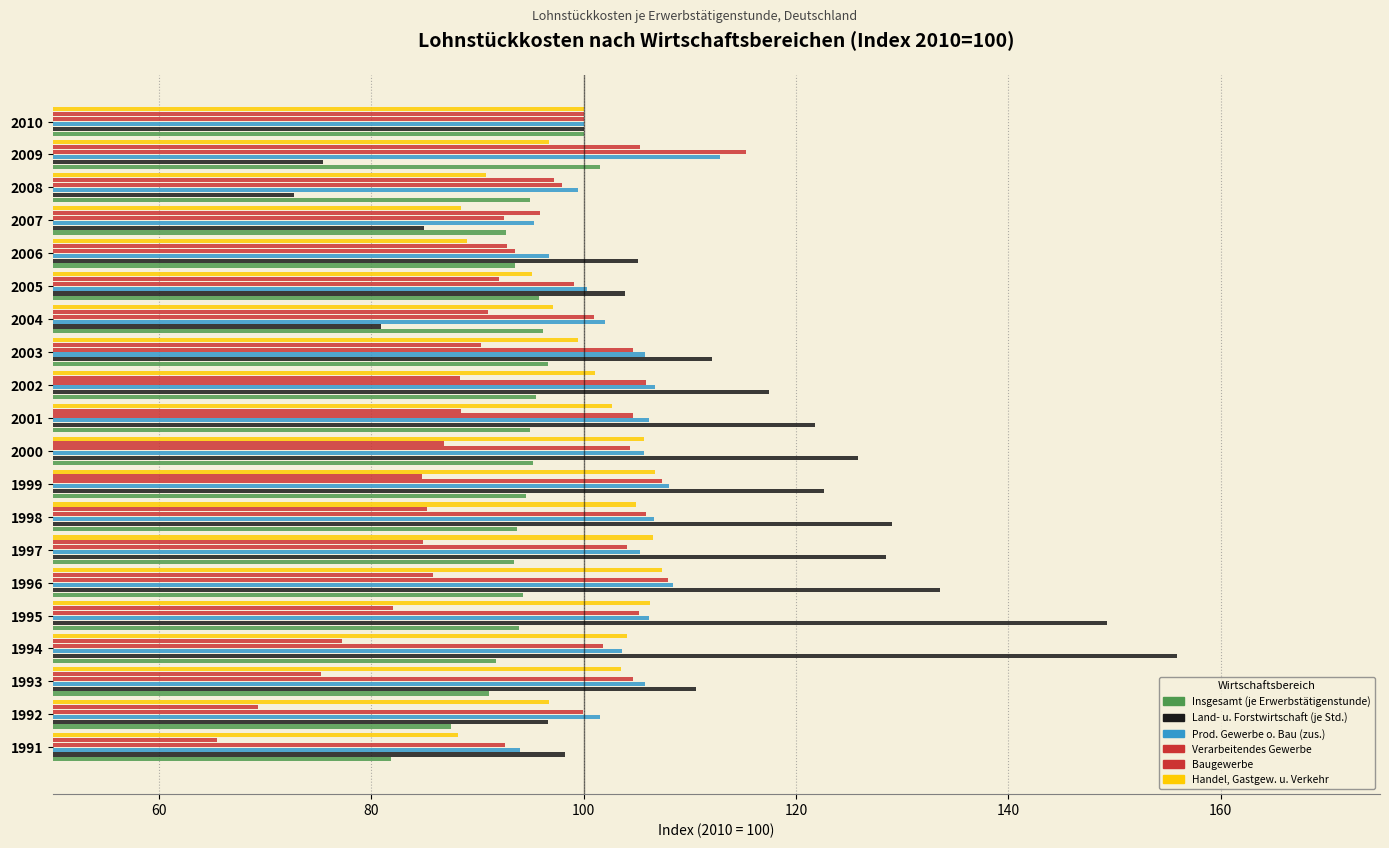

How many data points does each series have?

20